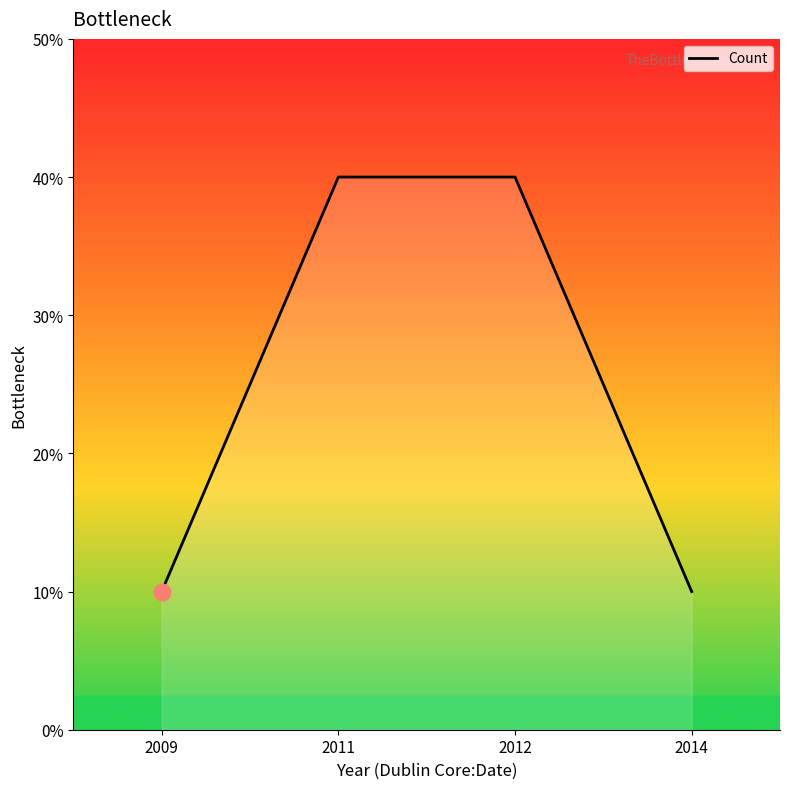

List the labels in order of value, largest first.

2011, 2012, 2009, 2014